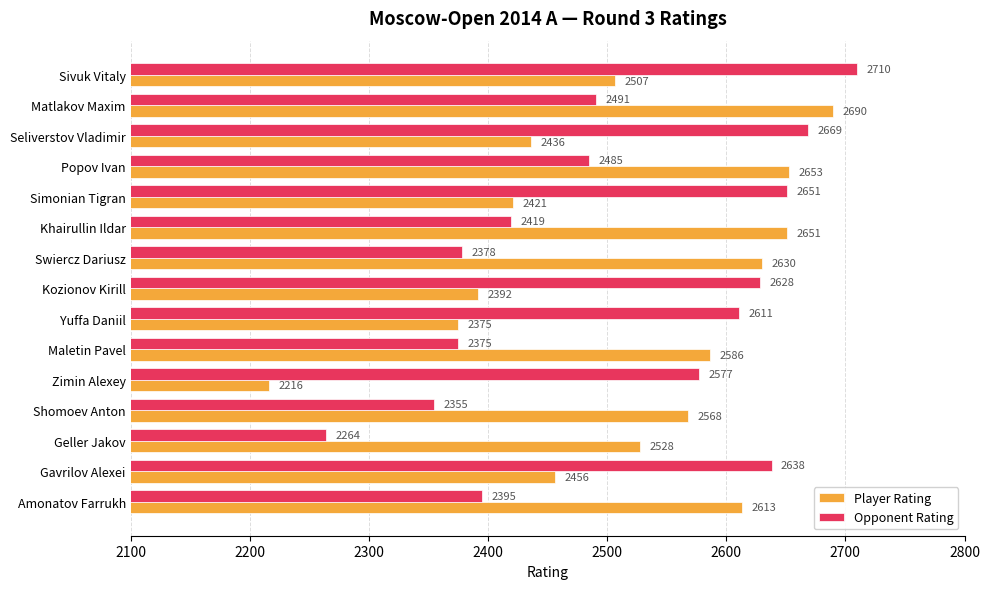

Which category has the highest value in the Player Rating series?

Matlakov Maxim